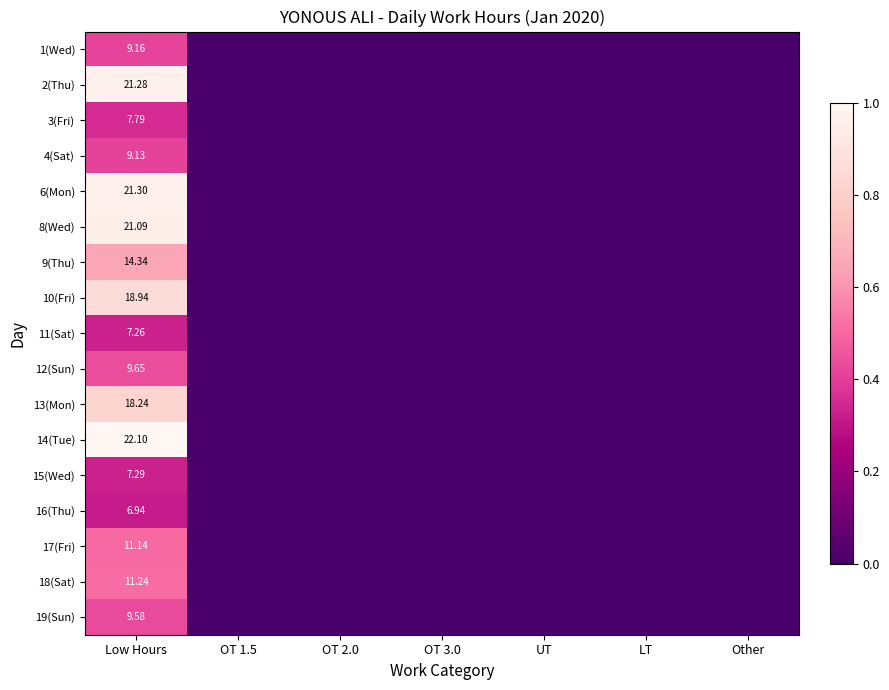

Count the number of categories in the chart.

7